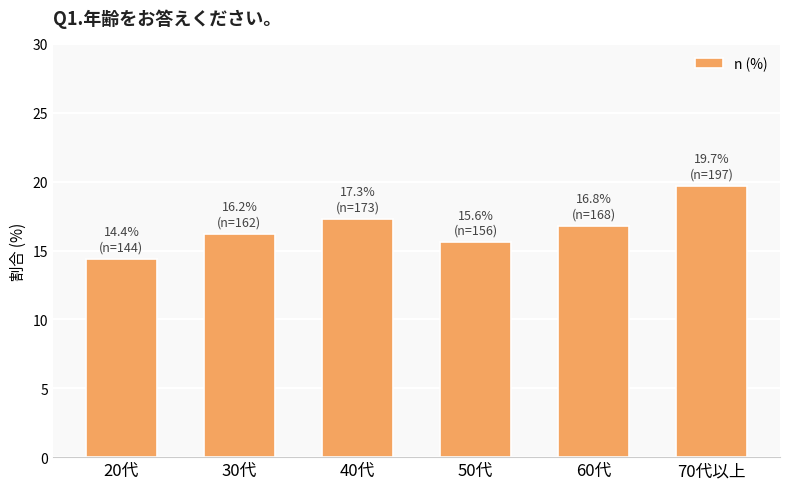

List the labels in order of value, largest first.

70代以上, 40代, 60代, 30代, 50代, 20代